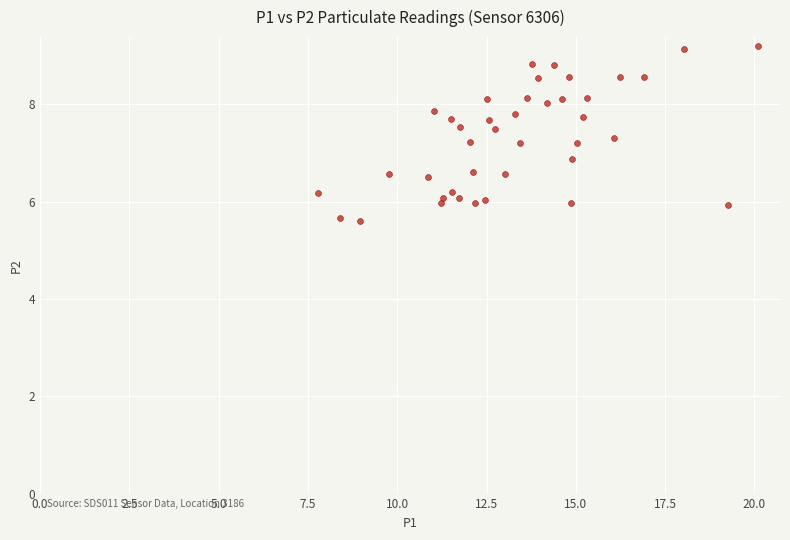

What is the range of X values (max minus min)?

12.3